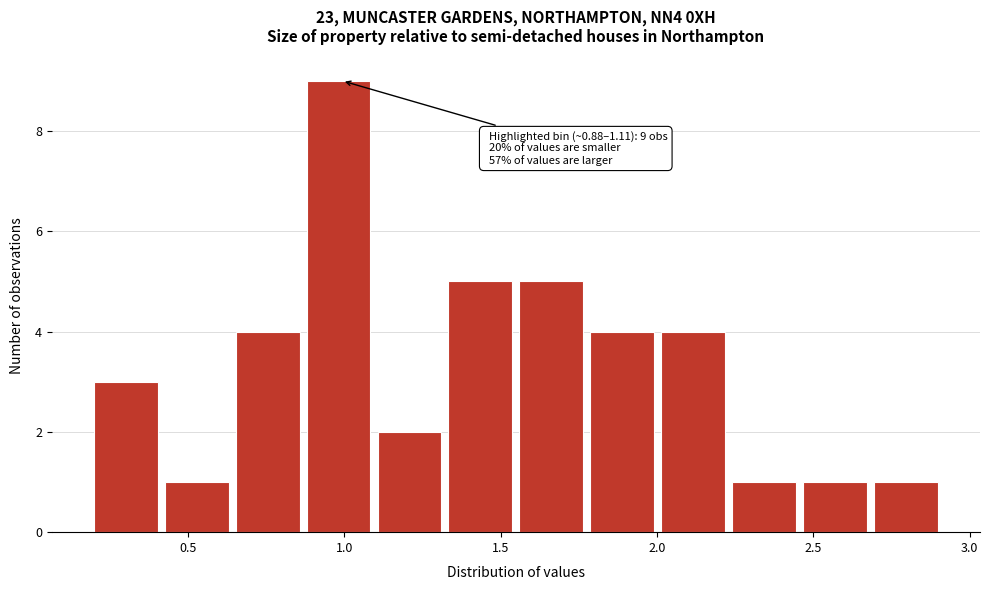

Over which range of the x-axis is the bar tallest?

0.90 to 1.10